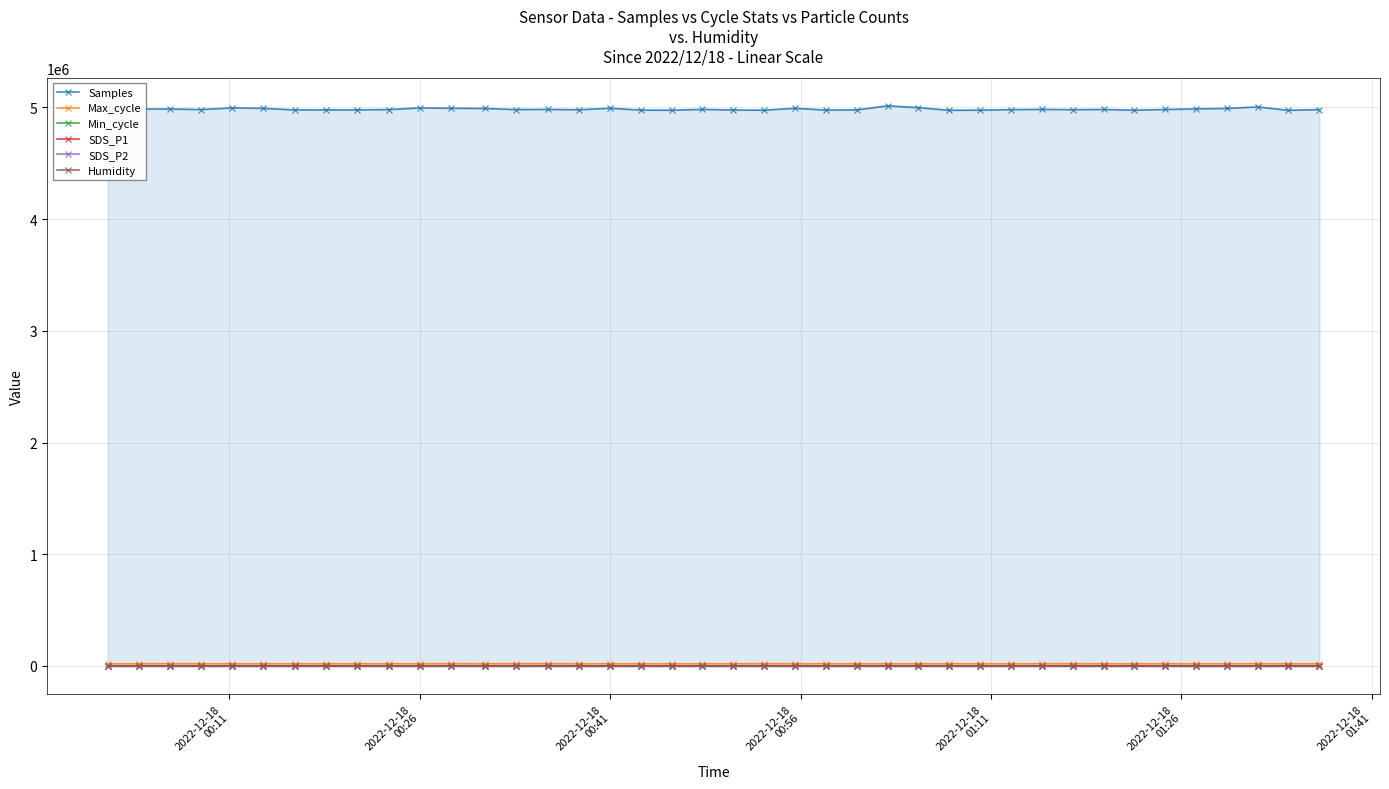

What is the maximum value shown in the chart?

5012854.0